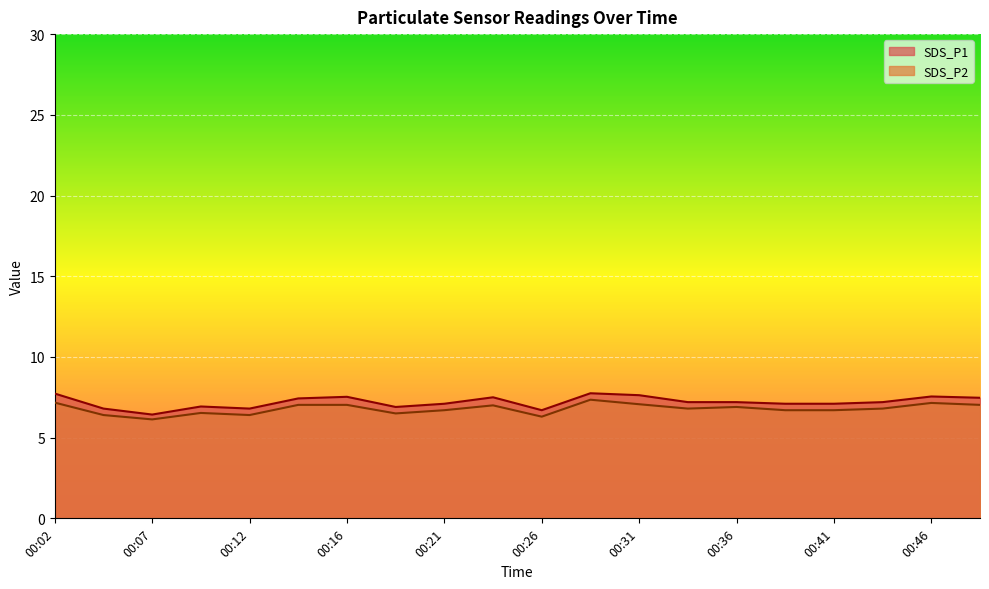

True or false: SDS_P1 and SDS_P2 cross at least once.

False